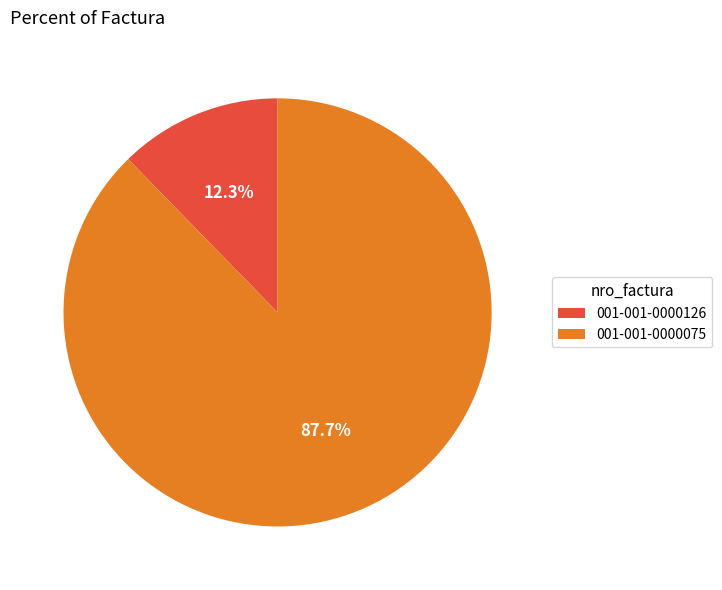

Is it true that 001-001-0000075 is 88% of the pie?

True